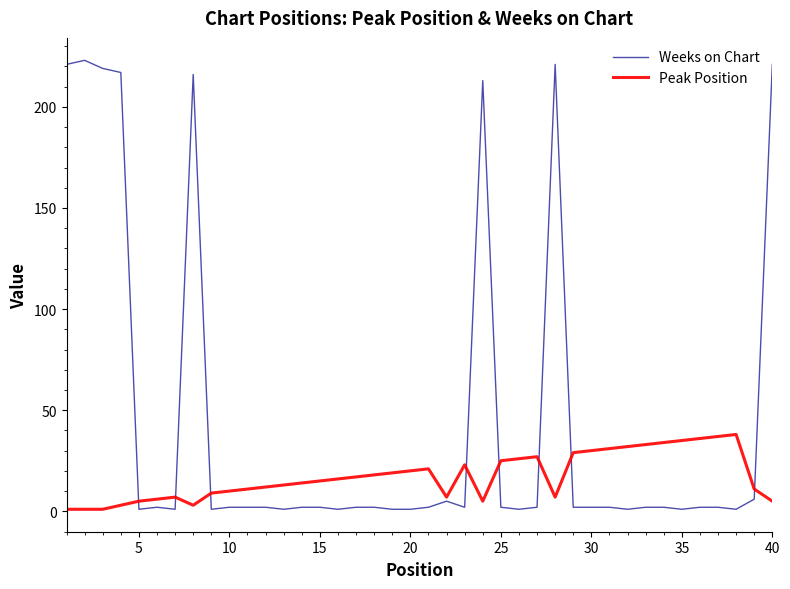

Which series has the largest total across all categories?

Weeks on Chart